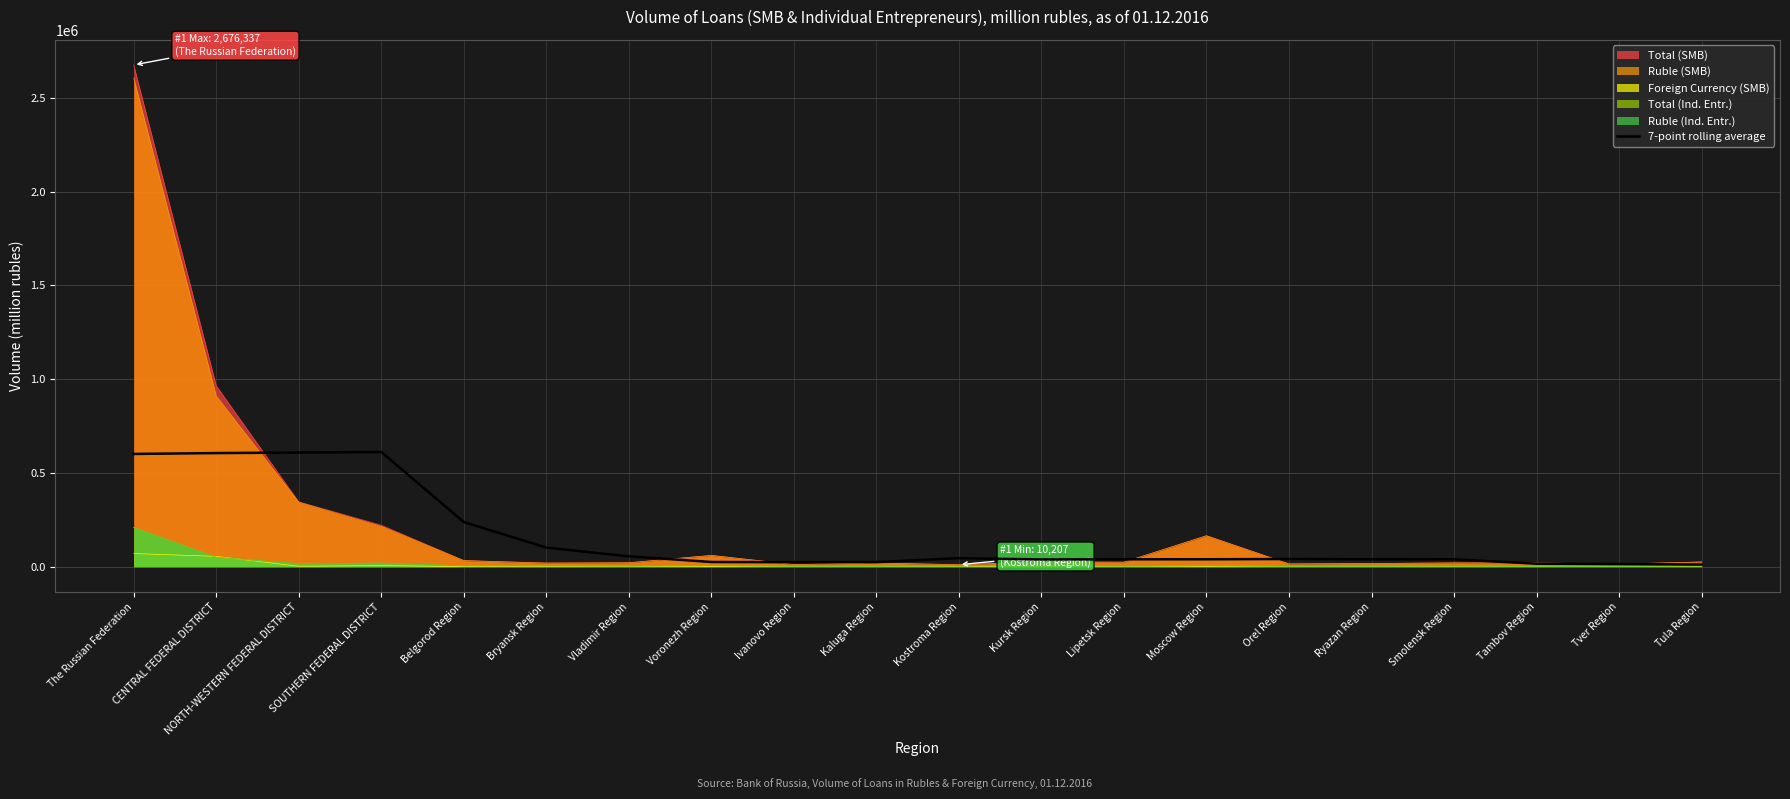

What is the label of the 19th point from the left?

Tver Region